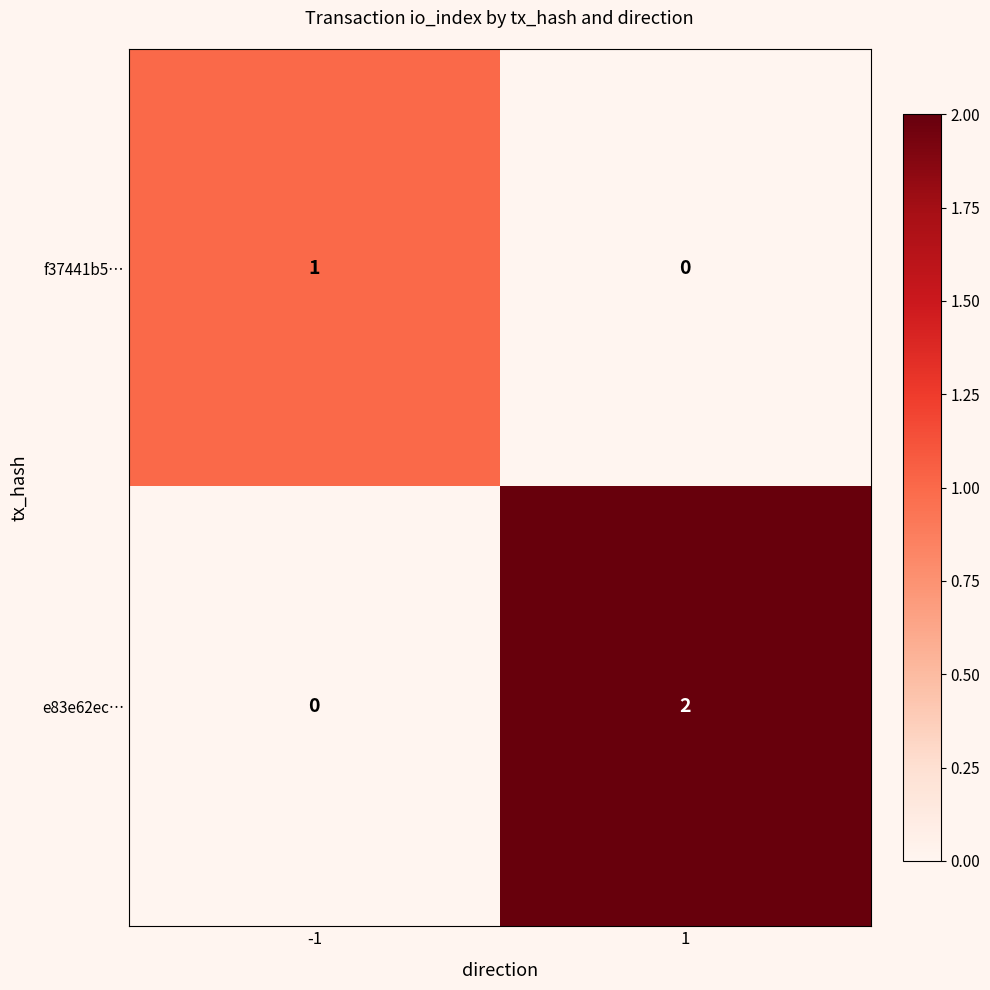

Between -1 and 1, which series saw the biggest shift?

e83e62ec…